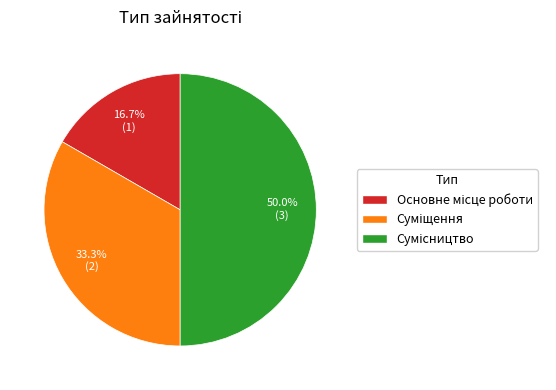

The Суміщення slice represents 46% of the pie. True or false?

False